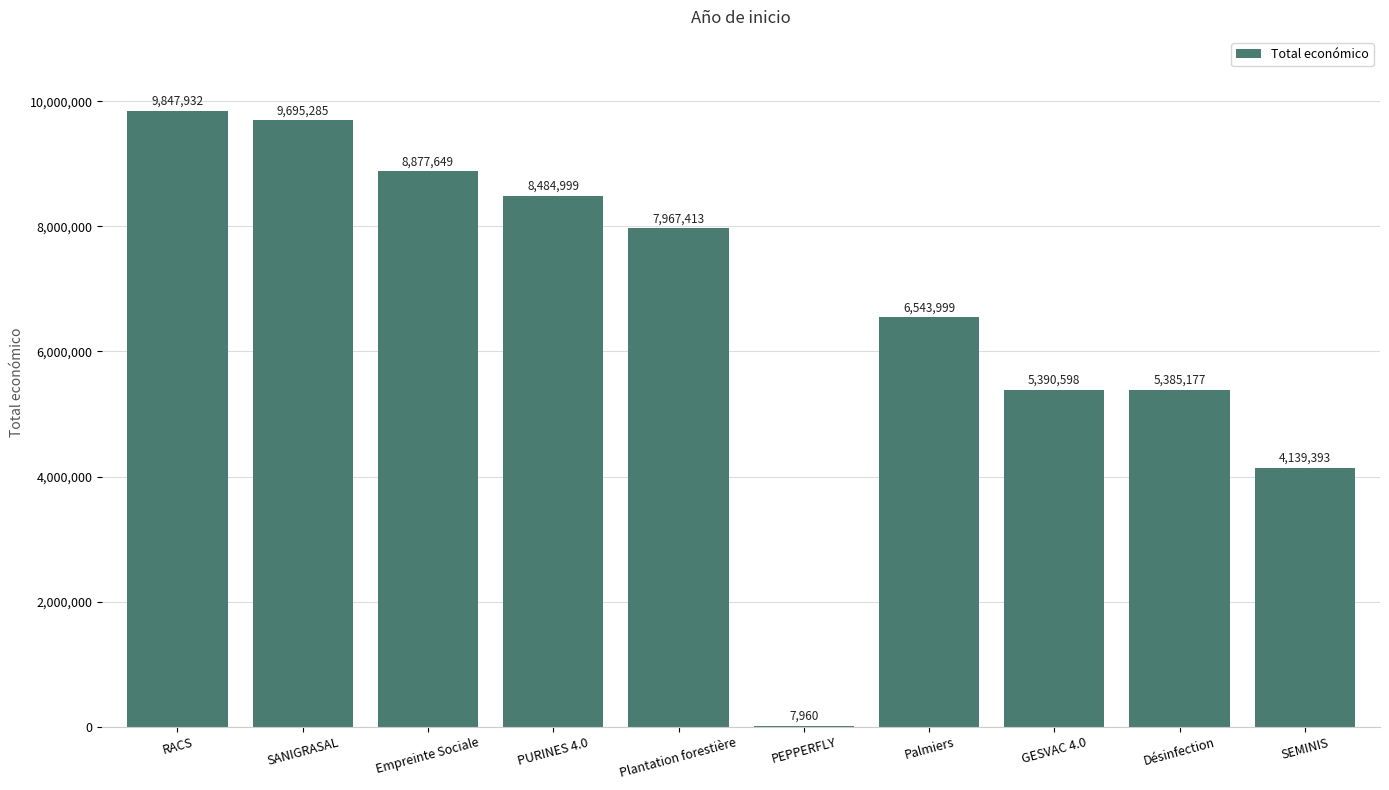

At which label does the data first exceed 7967413?

RACS